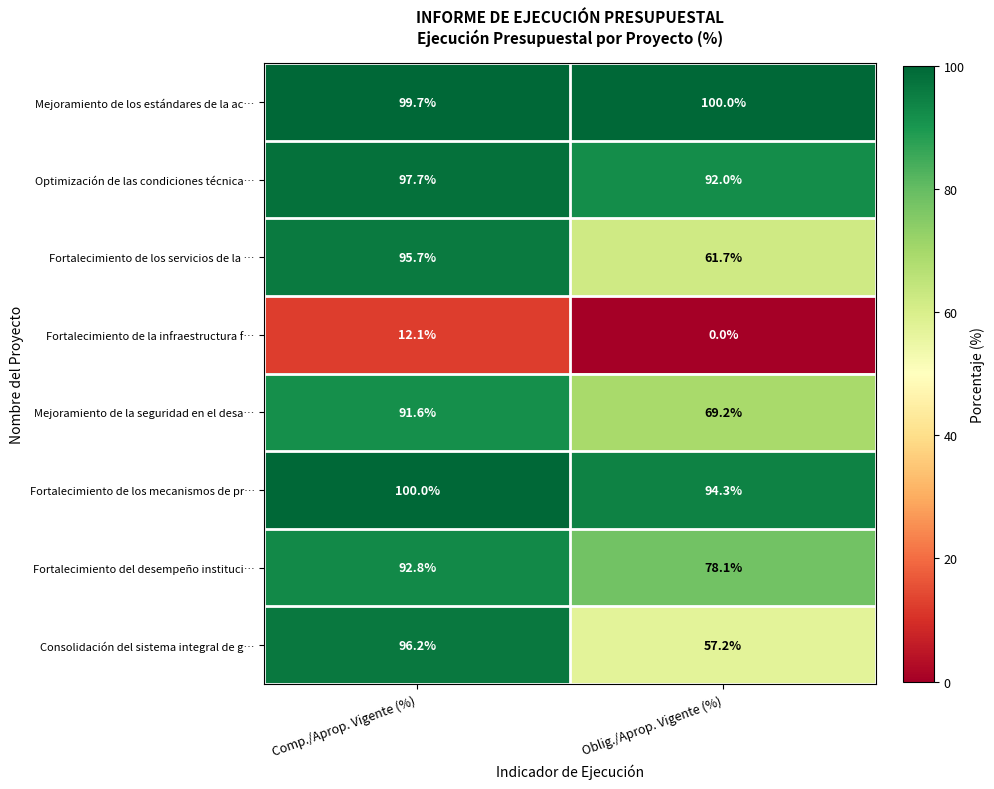

Reading left to right, list all the values displayed in this chart.

Mejoramiento de los estándares de la ac…: 99.7	100.0
Optimización de las condiciones técnica…: 97.7	92.0
Fortalecimiento de los servicios de la …: 95.7	61.7
Fortalecimiento de la infraestructura f…: 12.1	0.0
Mejoramiento de la seguridad en el desa…: 91.6	69.2
Fortalecimiento de los mecanismos de pr…: 100.0	94.3
Fortalecimiento del desempeño instituci…: 92.8	78.1
Consolidación del sistema integral de g…: 96.2	57.2